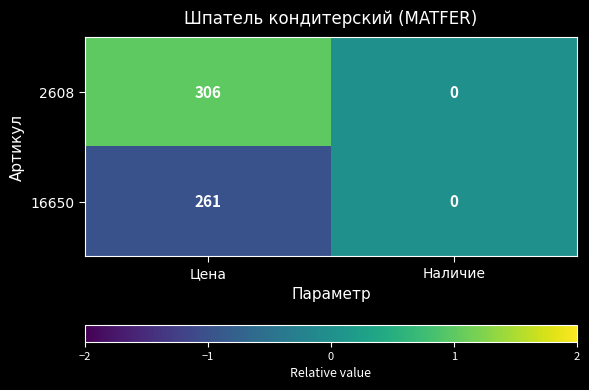

What is the spread (max minus min) of values at Цена?

45